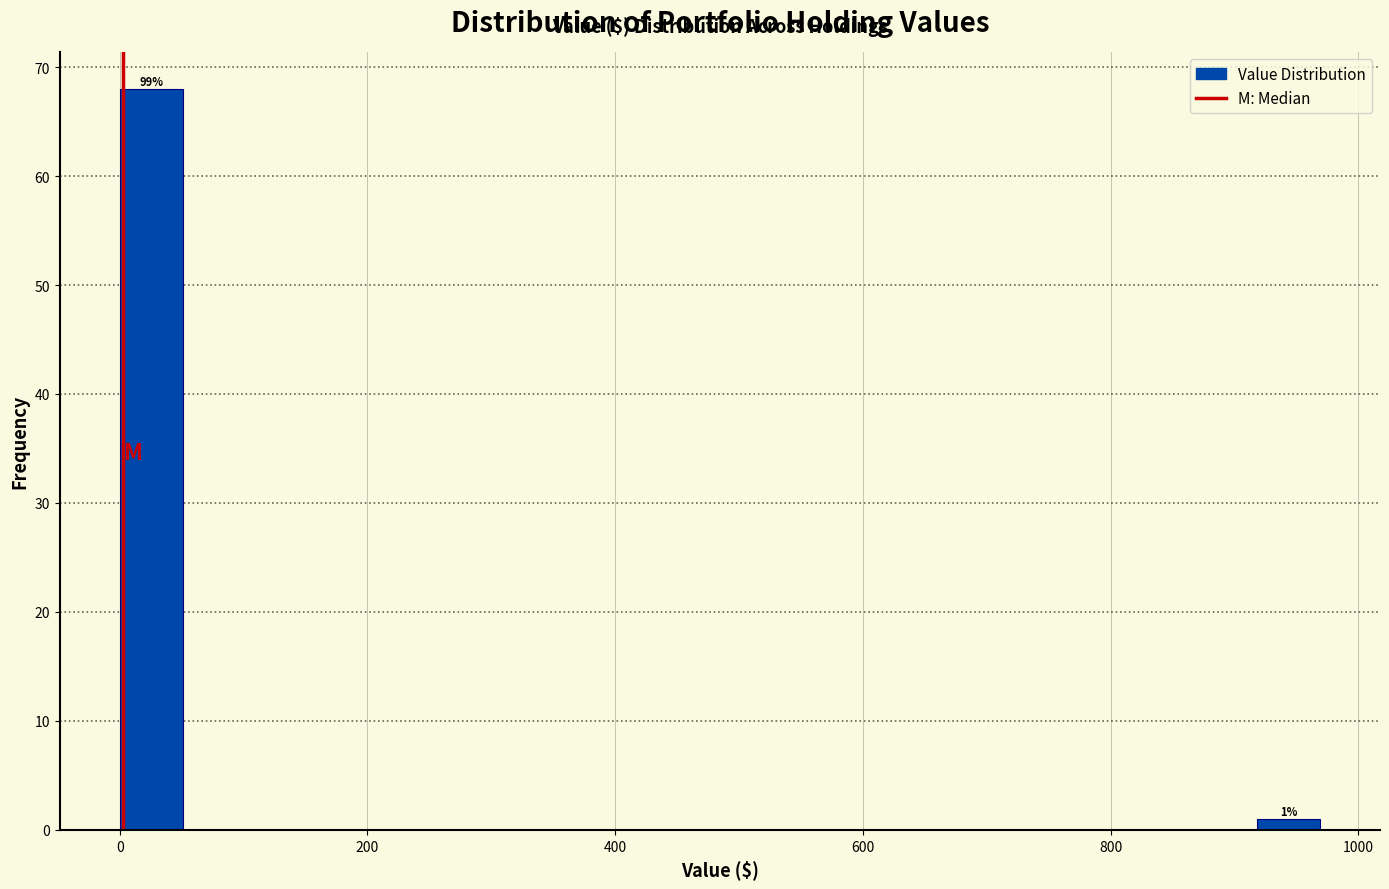

Read against the x-axis, roughly where is the centre of the tallest bar?

20